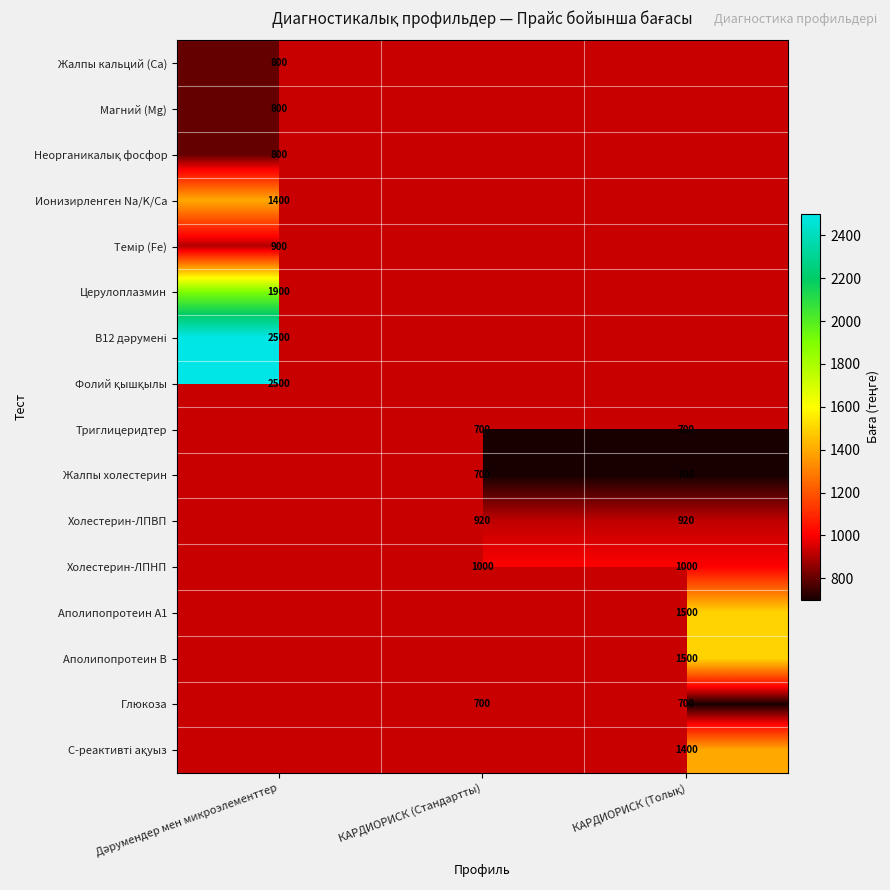

What is the smallest value displayed?

700.0